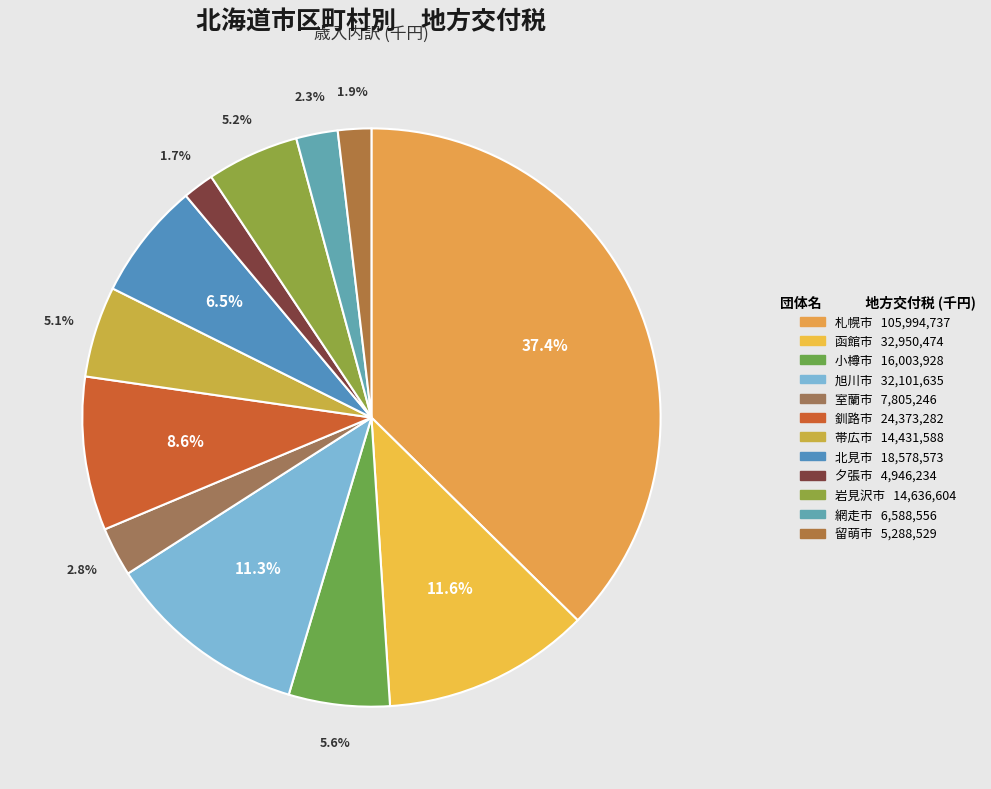

How many slices are in this pie chart?

12